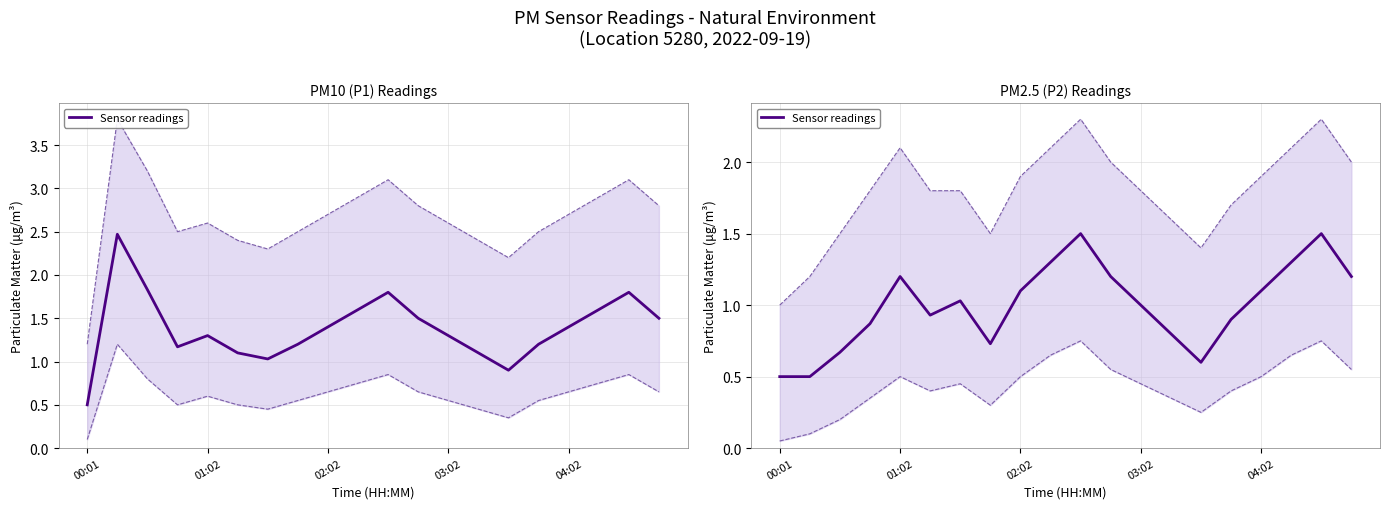

How many interior local peaks (higher than both neighbors) does the data have?

4